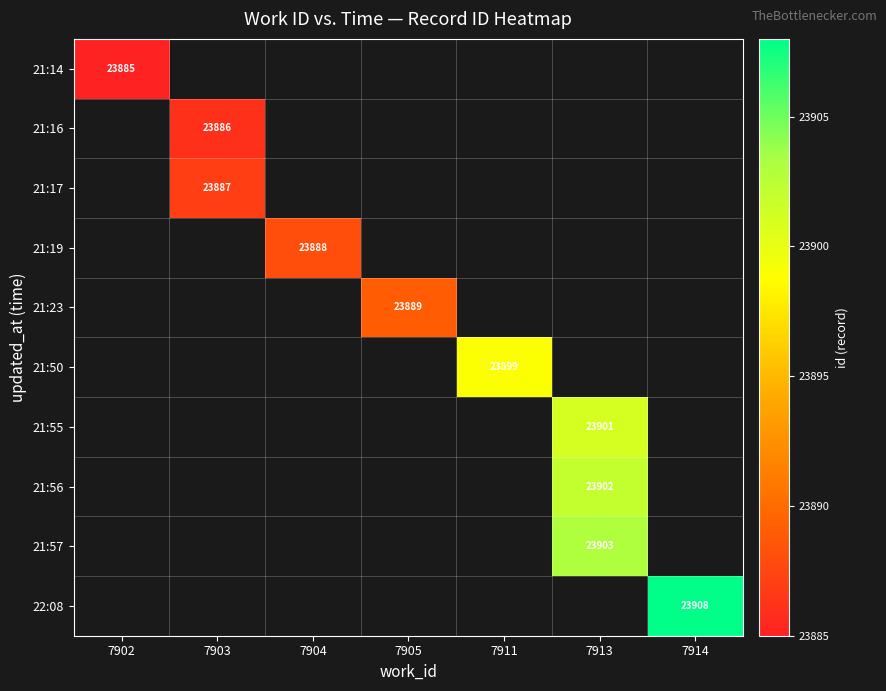

True or false: 21:17 has a value of 23887 at 7903.

True